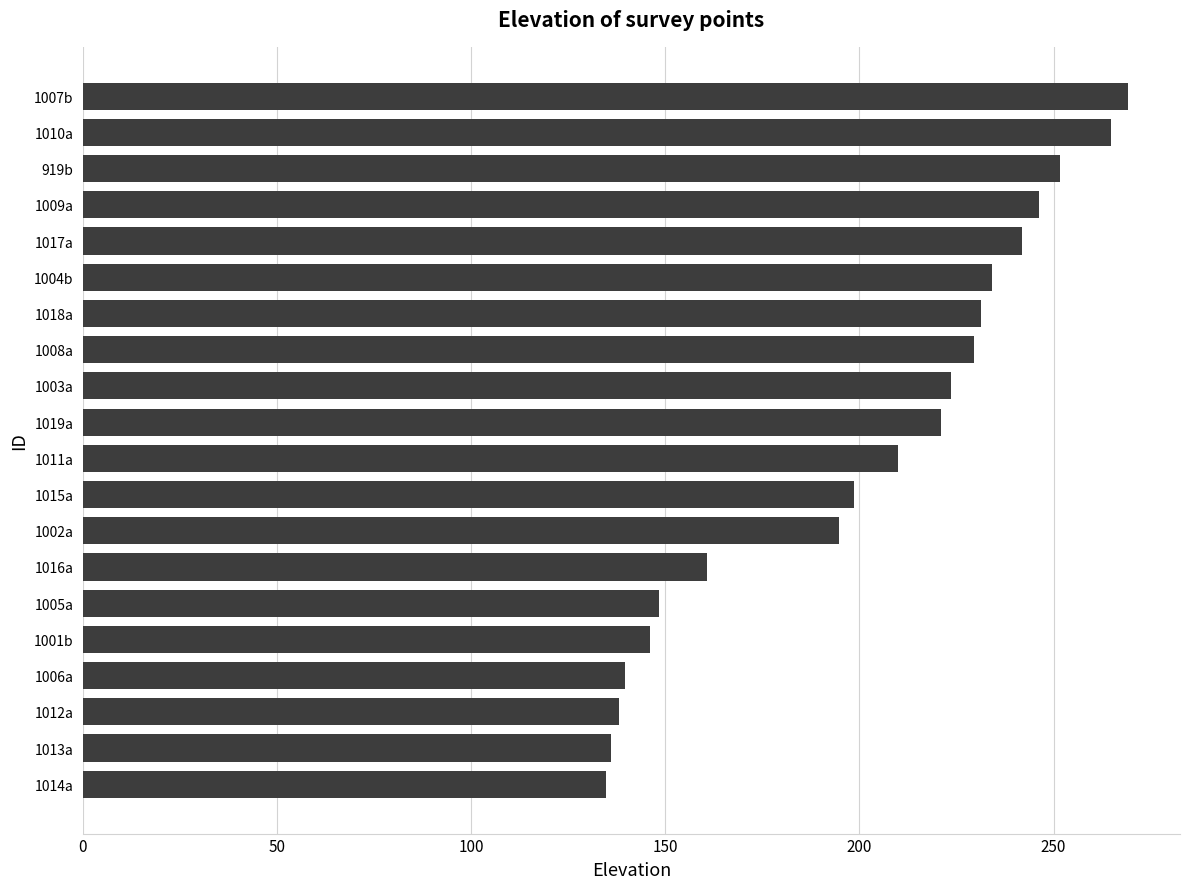

Between 1013a and 1011a, which is larger?

1011a